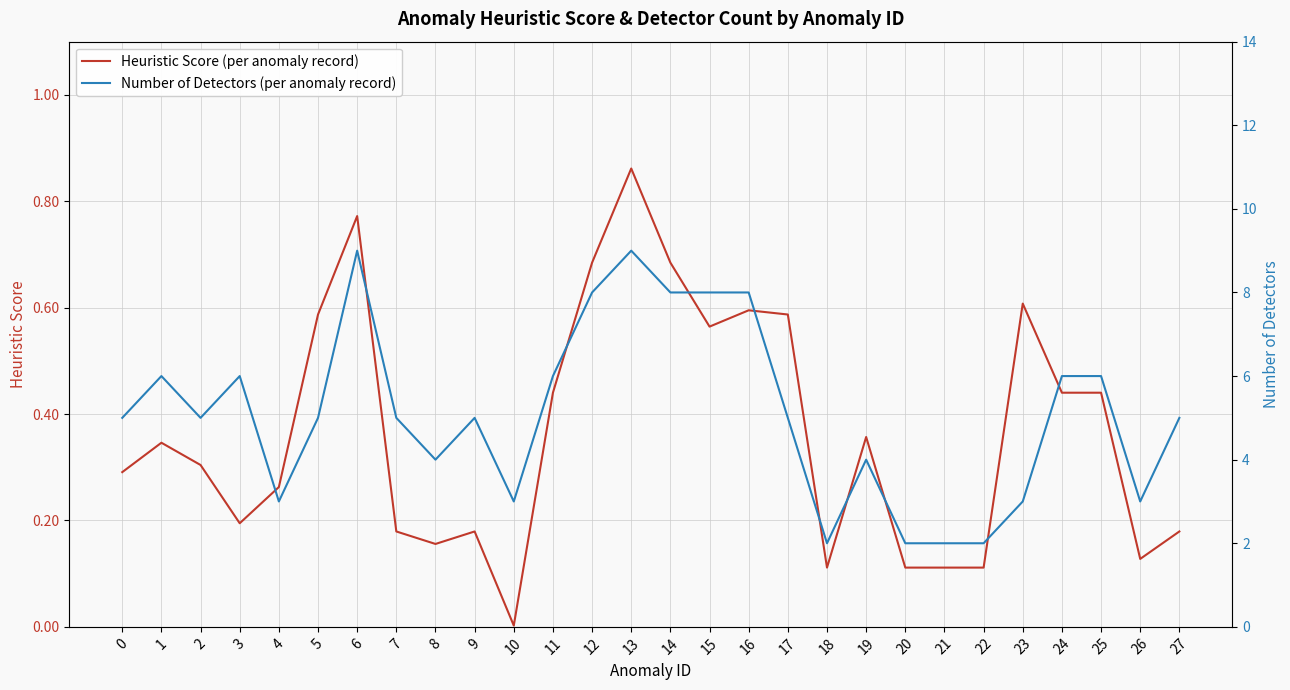

Is it true that Number of Detectors (per anomaly record) equals 1.7 at 7?

False